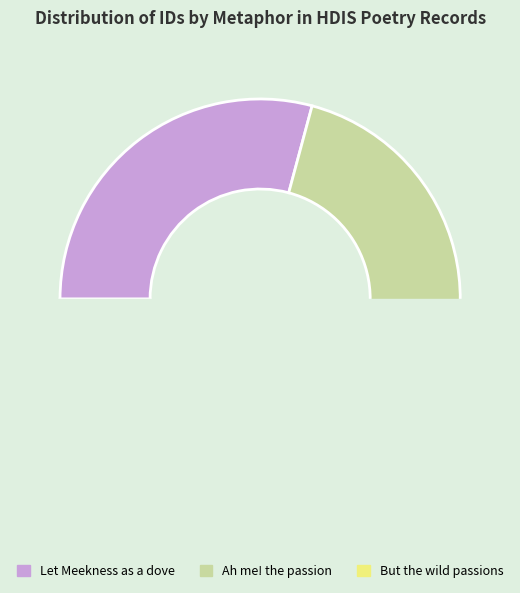

Rank the categories by value from highest to lowest.

But the wild passions, Ah me! the passion, Let Meekness as a dove